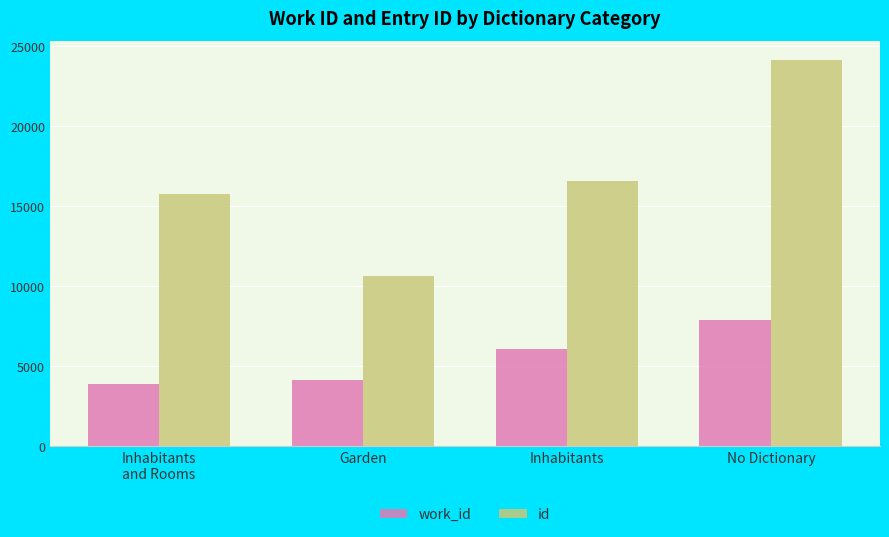

At which category is the sum across all series the highest?

No Dictionary